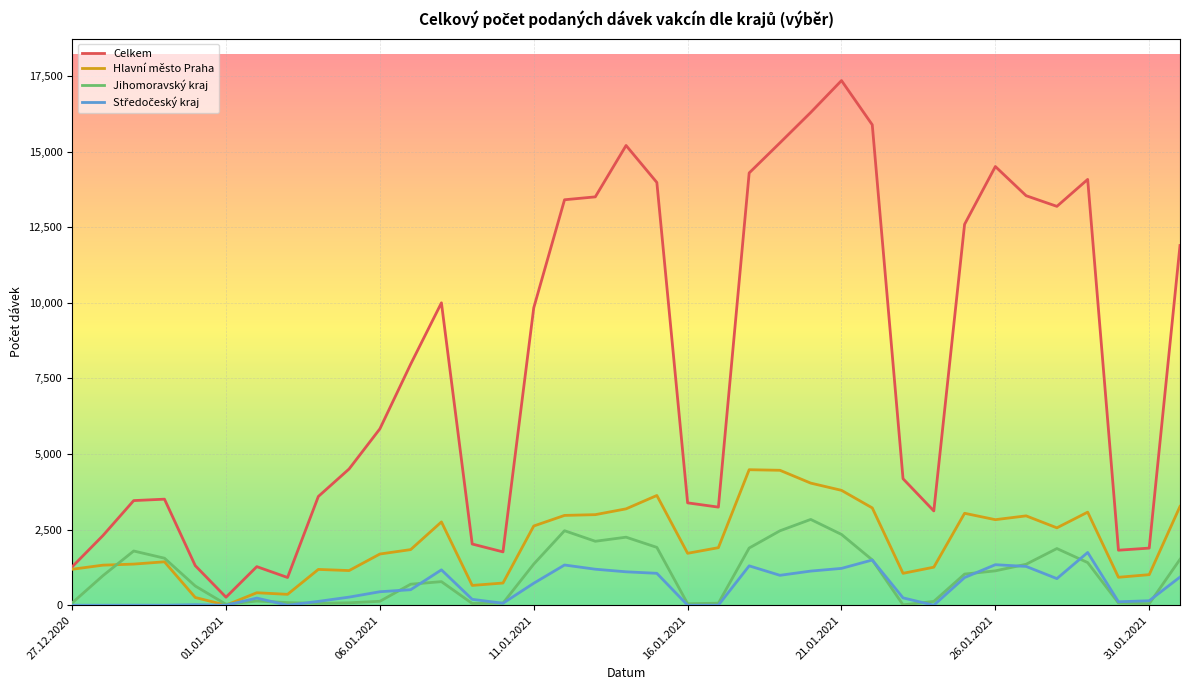

Which series has the largest total across all categories?

Celkem